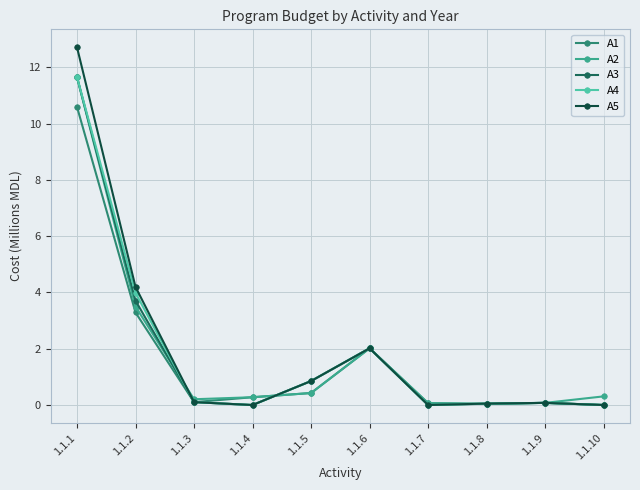

What is the greatest value displayed?

12.7